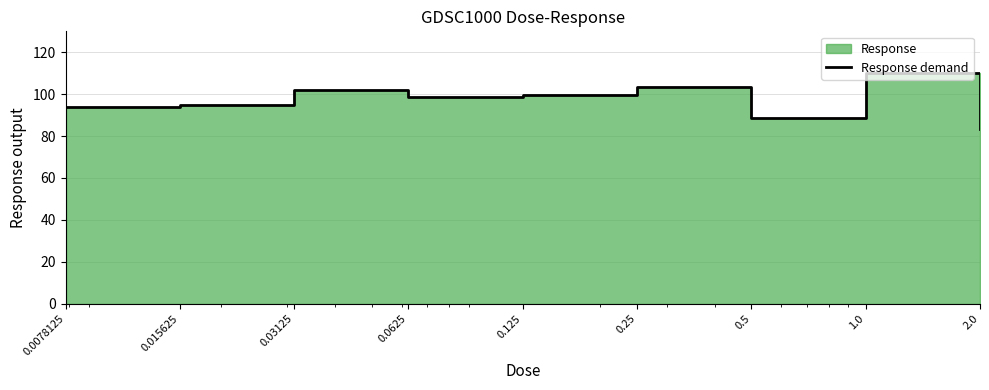

How many points are lower than both their immediate neighbors (excluding endpoints)?

2